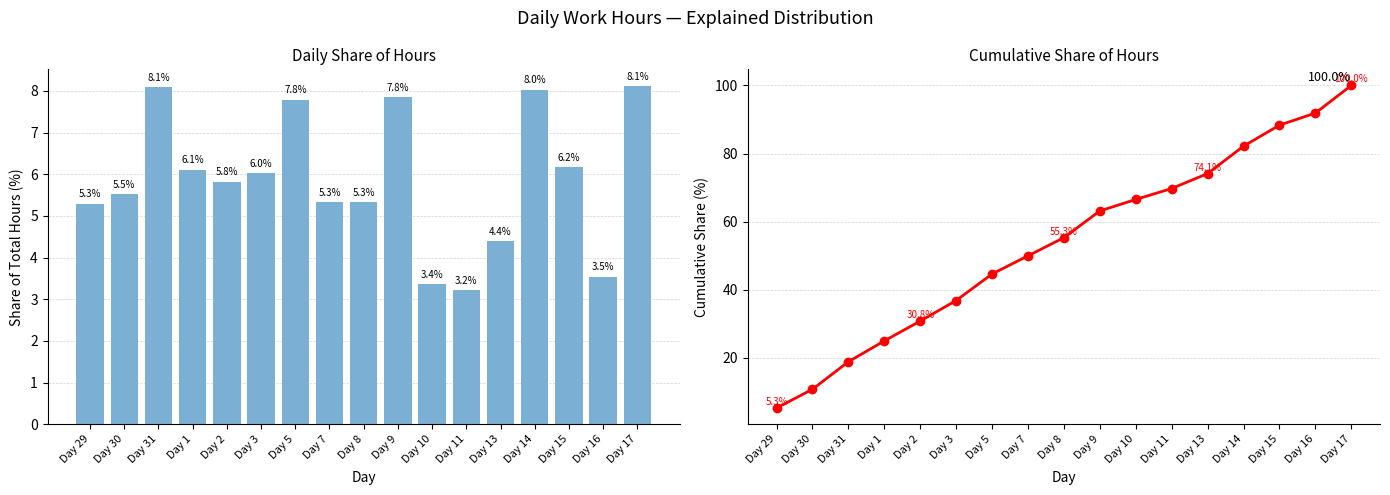

The value at Day 16 is 161.9. True or false?

False